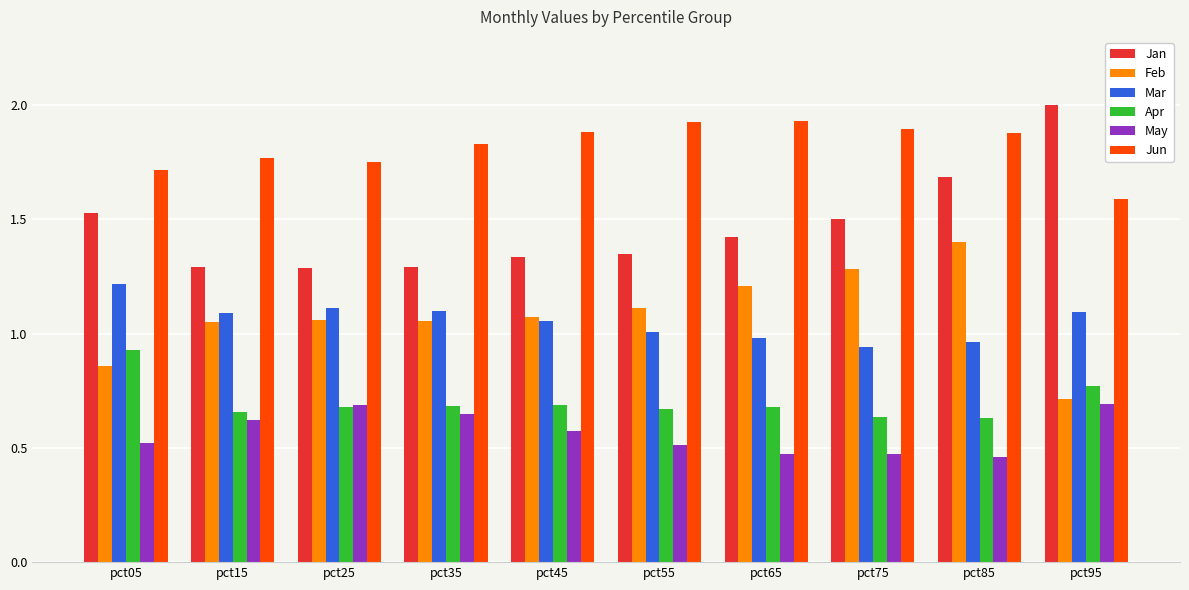

What is the spread (max minus min) of values at pct05?

1.2